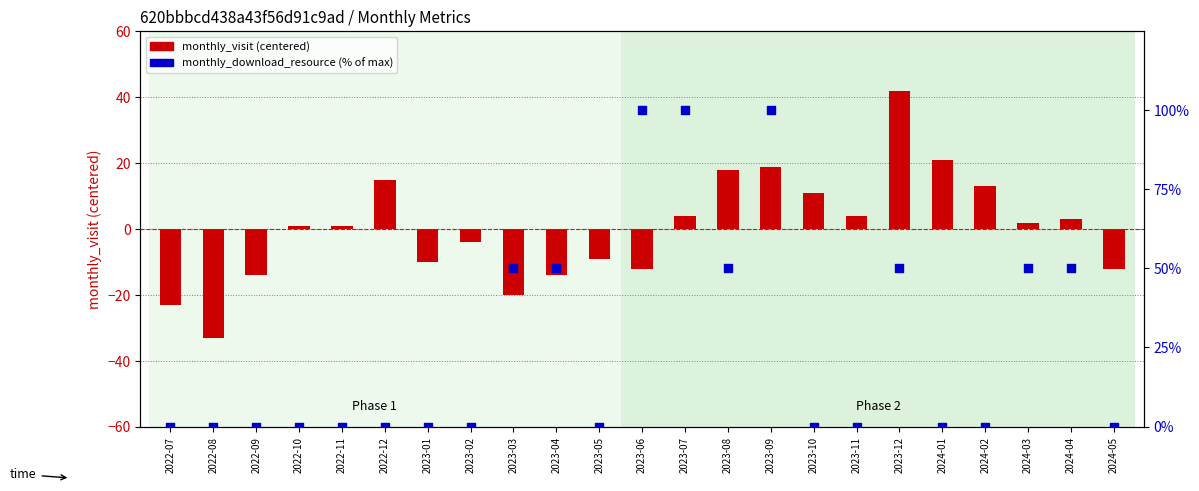

Which series has the largest total across all categories?

monthly_download_resource (% of max)